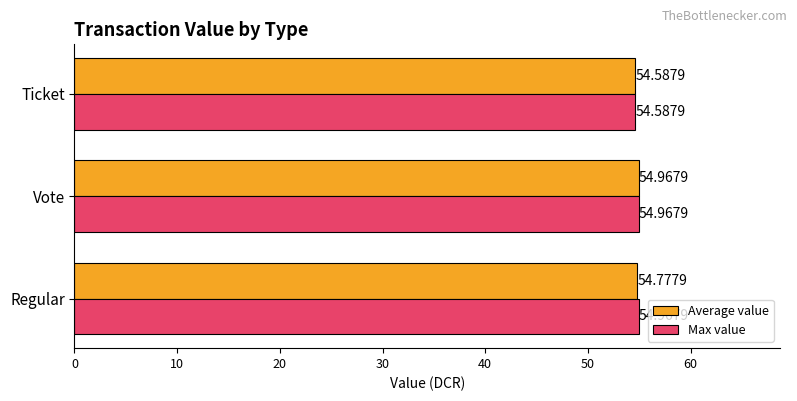

Which category has the highest value in the Average value series?

Vote